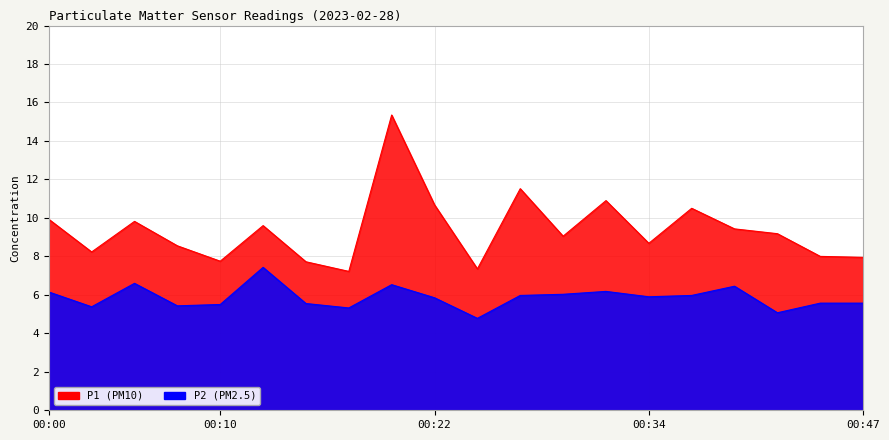

In P2, how many points are lower than both neighbors (excluding endpoints)?

6